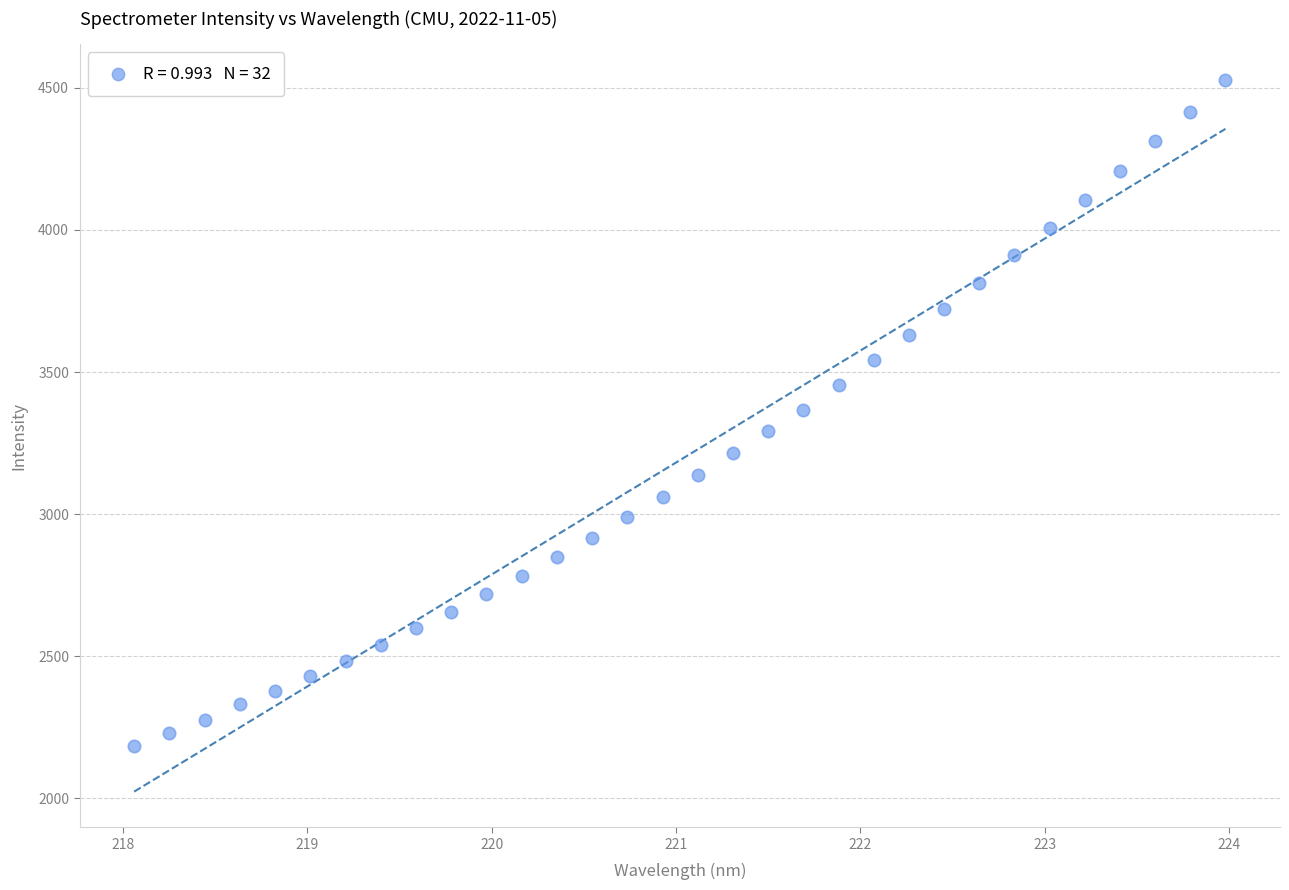

What is the range of X values (max minus min)?

5.9